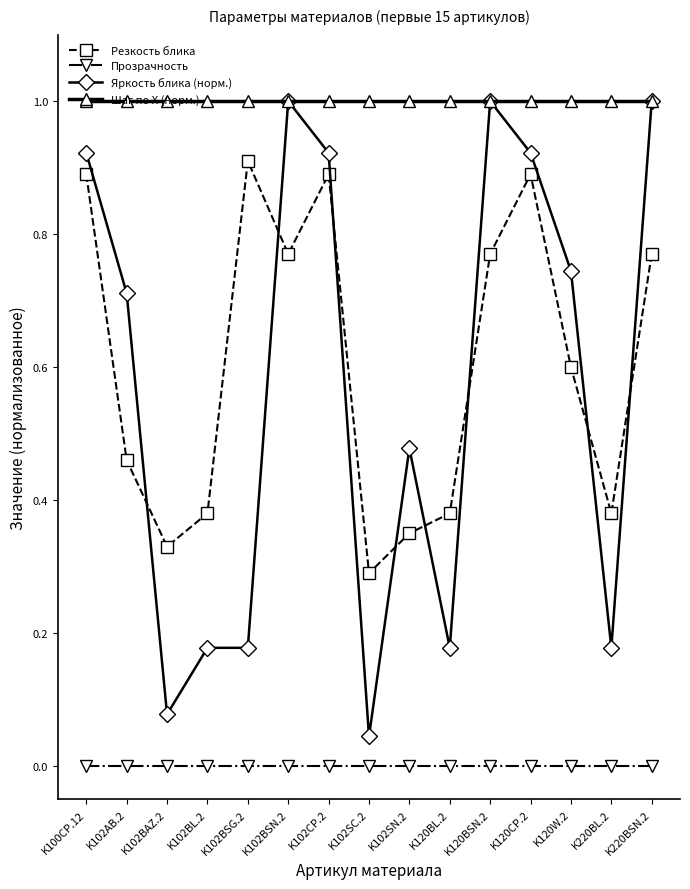

What position from the right is K120W.2?

3